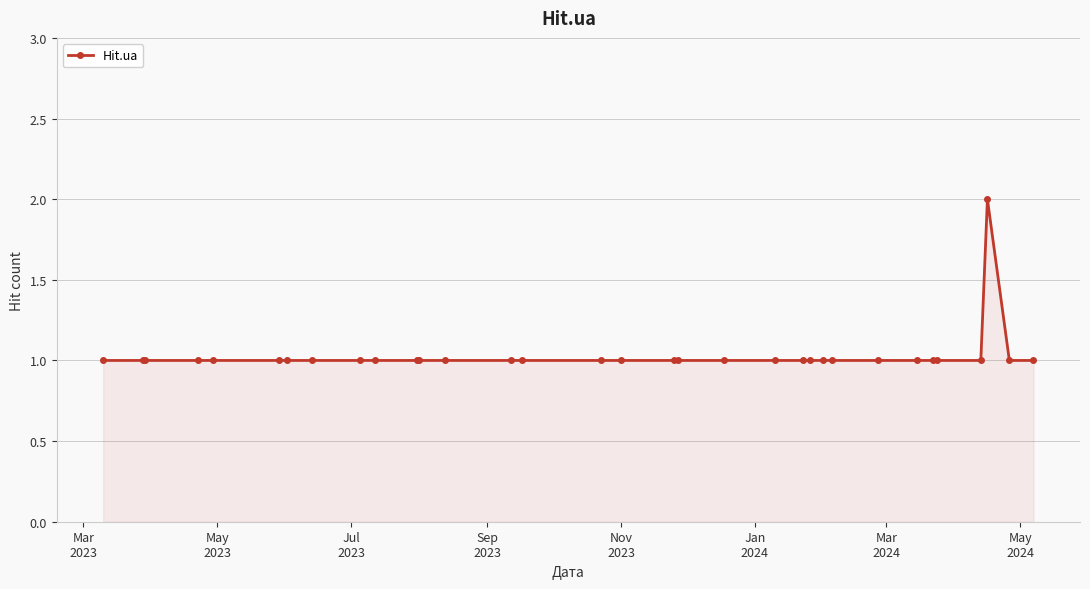

What is the value of the 12th point from the left?

1